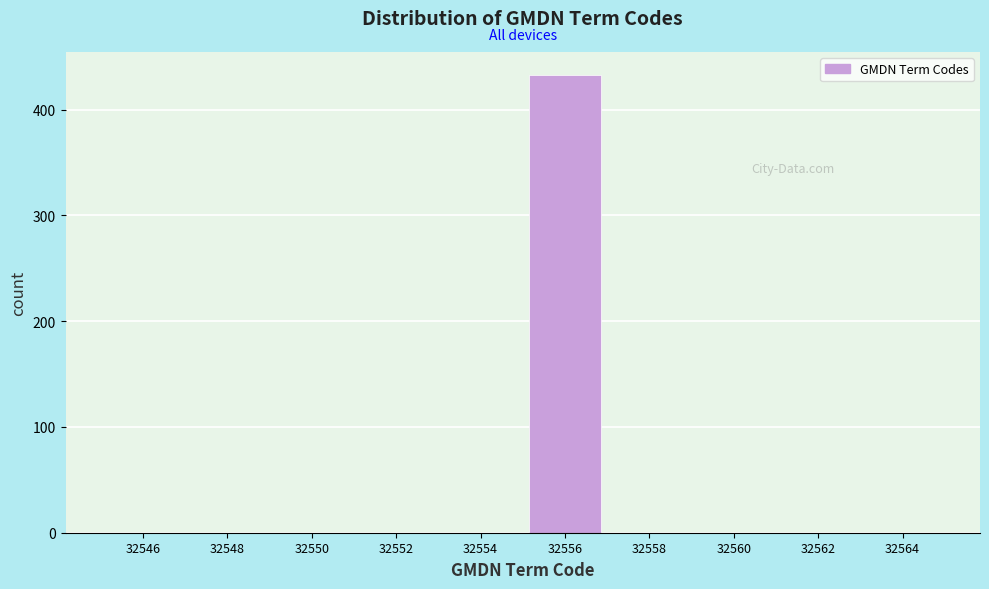

Reading left to right, transcribe this chart: for each bar, give the range it covers on the x-axis and its height. The values are not printed on the chart, so give them approximately, as read against the axis.

32545 to 32547: 0
32547 to 32549: 0
32549 to 32551: 0
32551 to 32553: 0
32553 to 32555: 0
32555 to 32557: 430
32557 to 32559: 0
32559 to 32561: 0
32561 to 32563: 0
32563 to 32565: 0